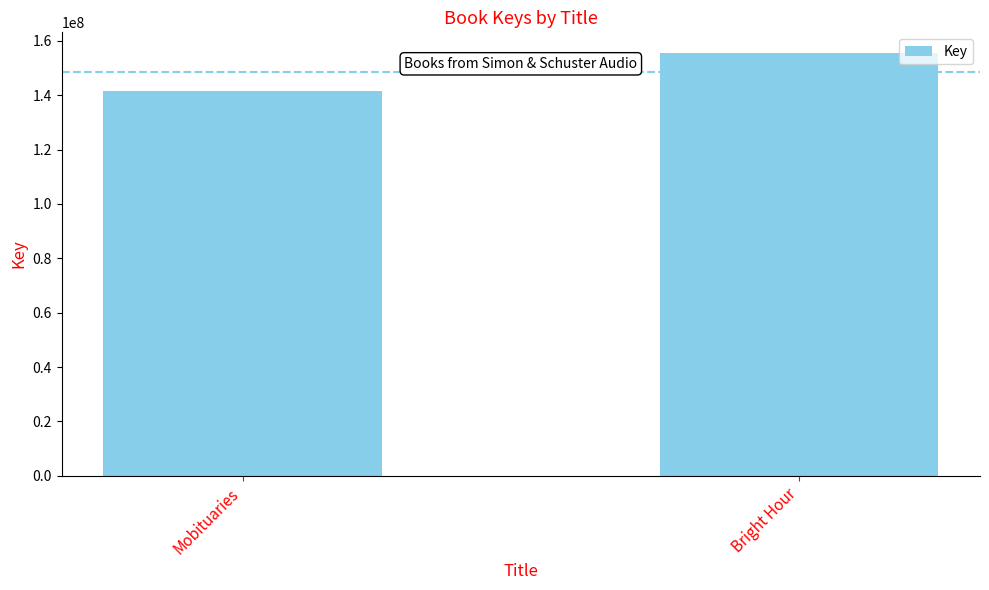

Are the bars grouped side by side (vs. stacked)?

No